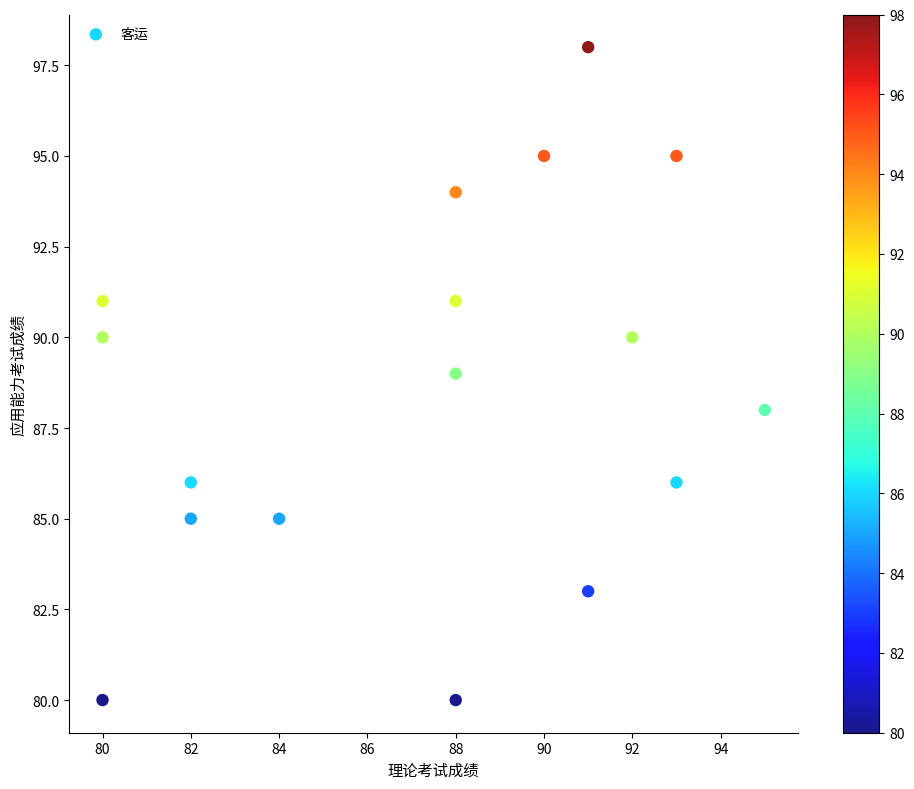

What is the range of X values (max minus min)?

15